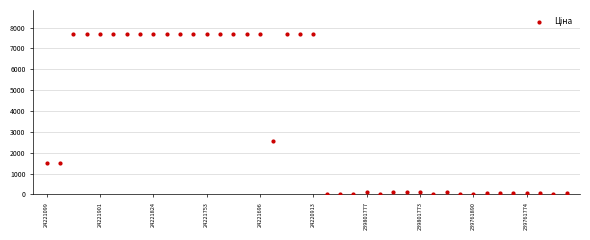

What is the range of Y values (max minus min)?

7672.5